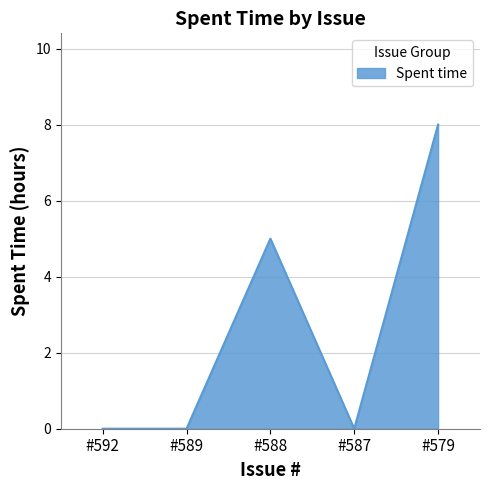

How many categories are shown in the chart?

5